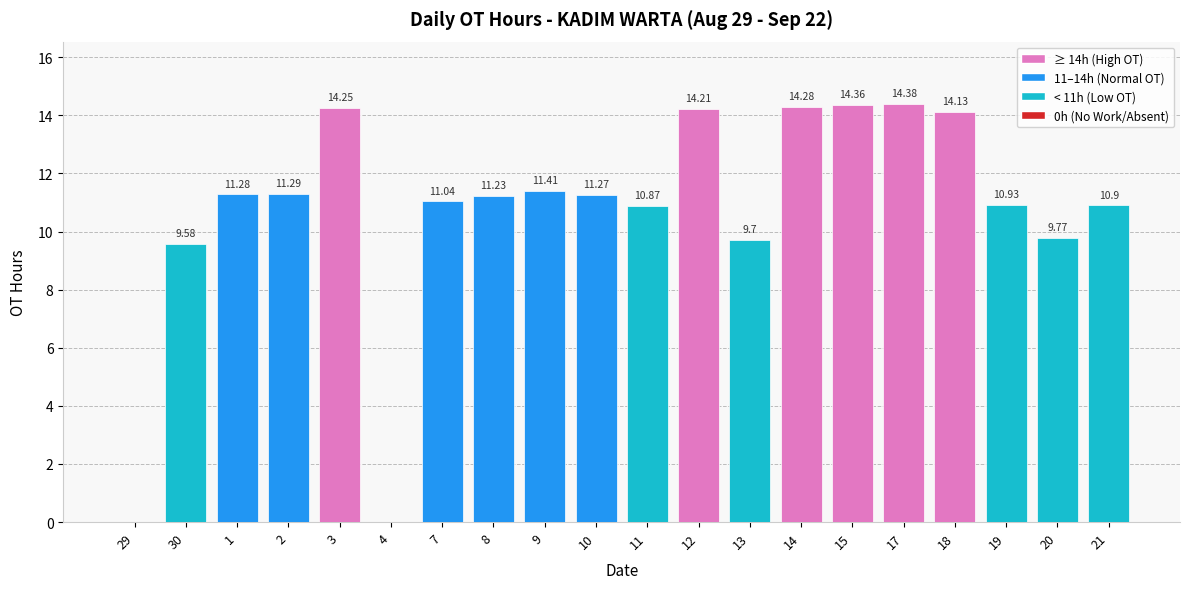

What is the average value?

10.7